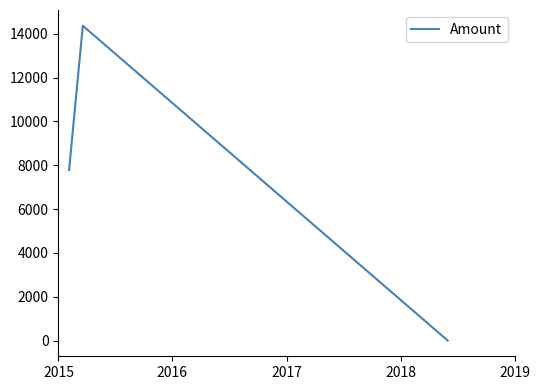

What is the difference between the second highest and minimum values?

7785